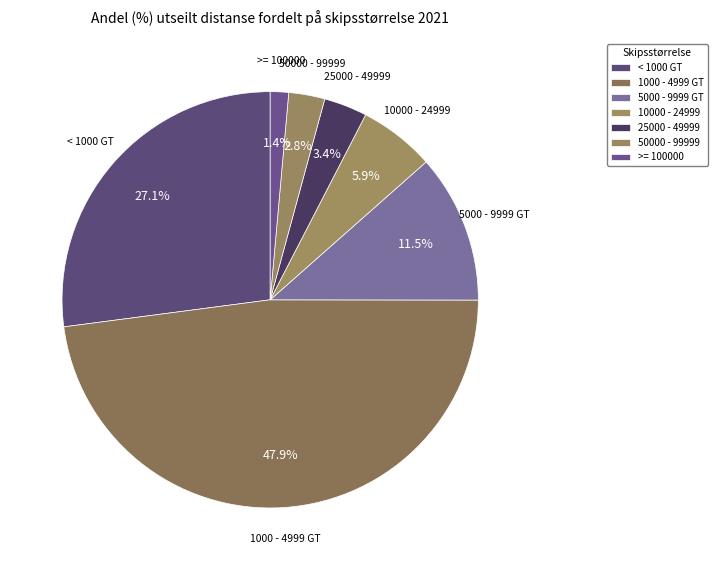

What percentage is the >= 100000 slice, to the nearest percent?

1%